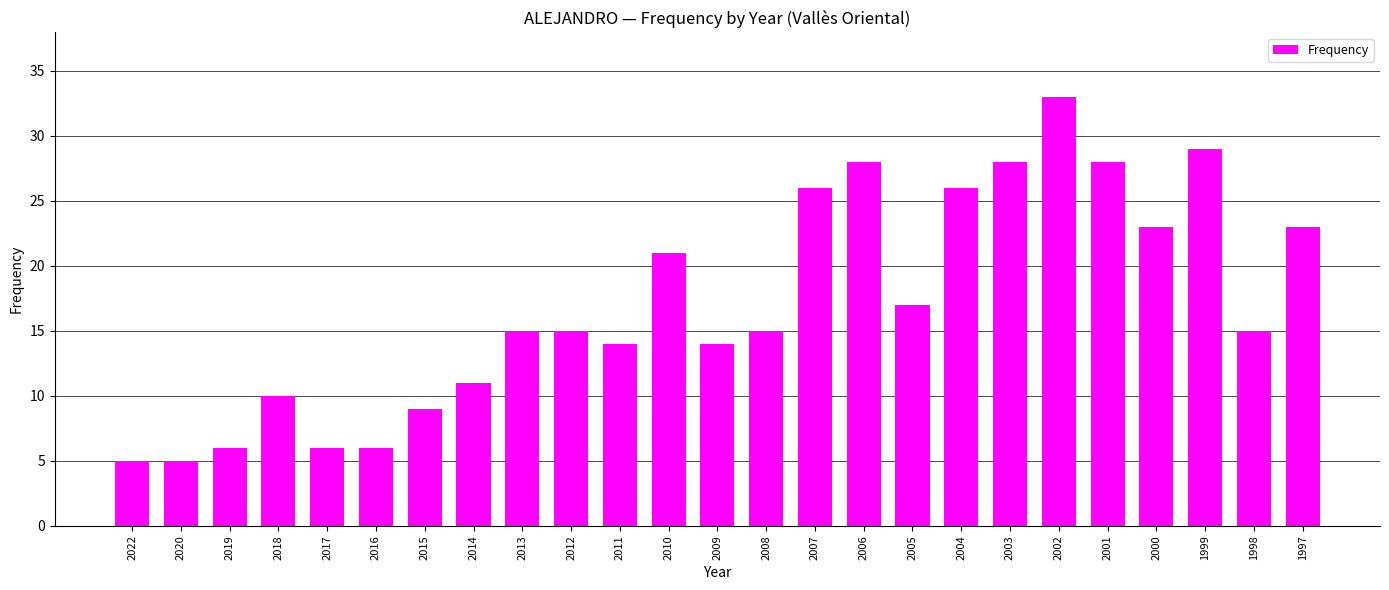

At which category does the chart reach its peak across all series?

2002